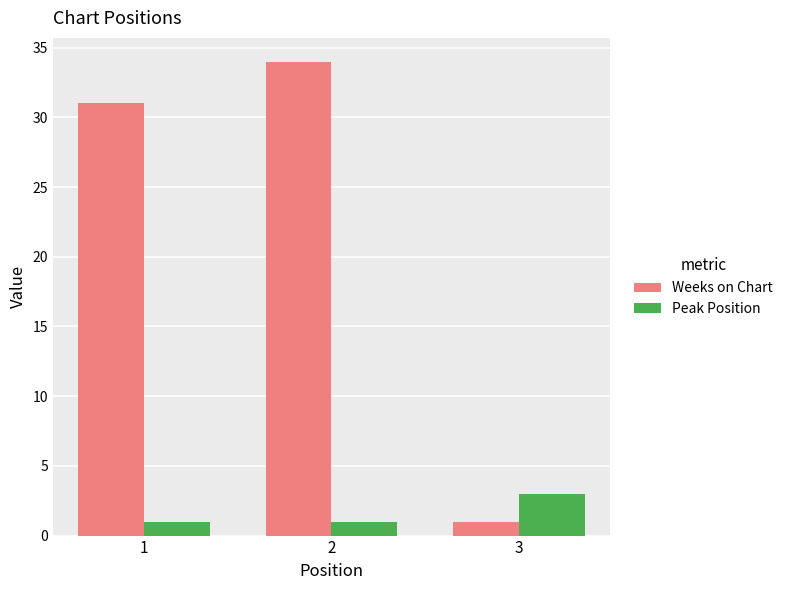

Rank the categories by Weeks on Chart value from lowest to highest.

3, 1, 2